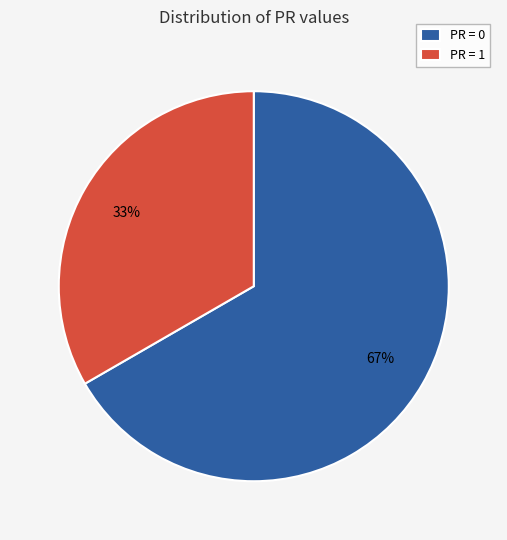

What is the smallest slice in the pie chart?

PR = 1